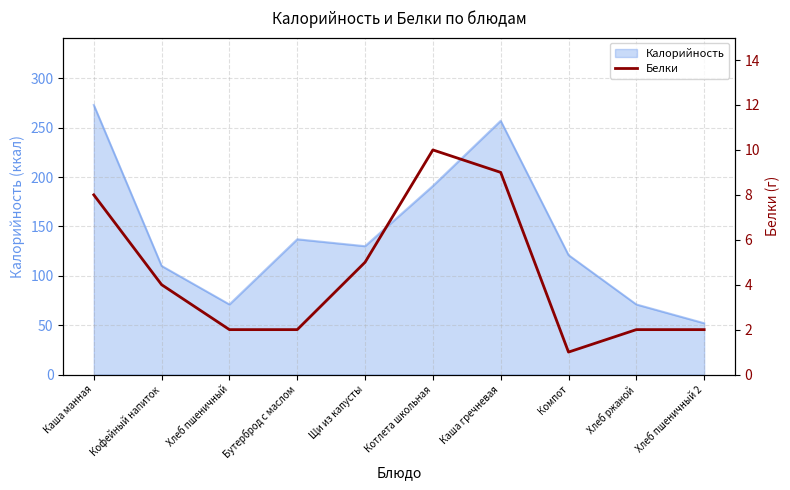

What is the minimum value for Калорийность?

52